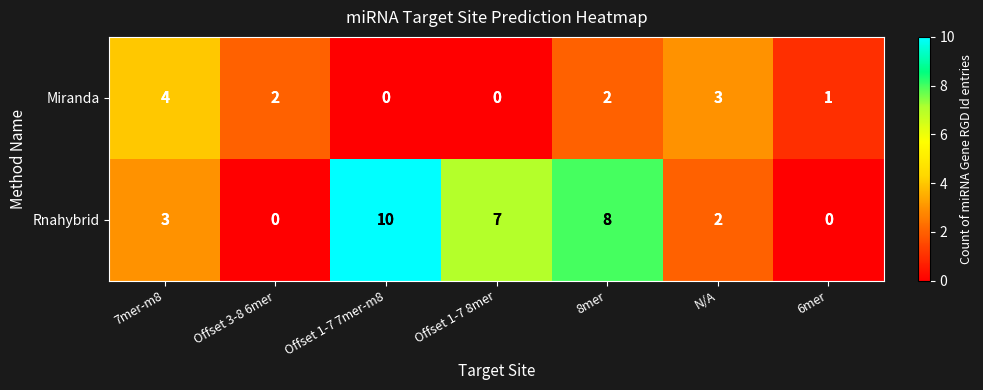

Where does the Miranda series first go above 2?

7mer-m8